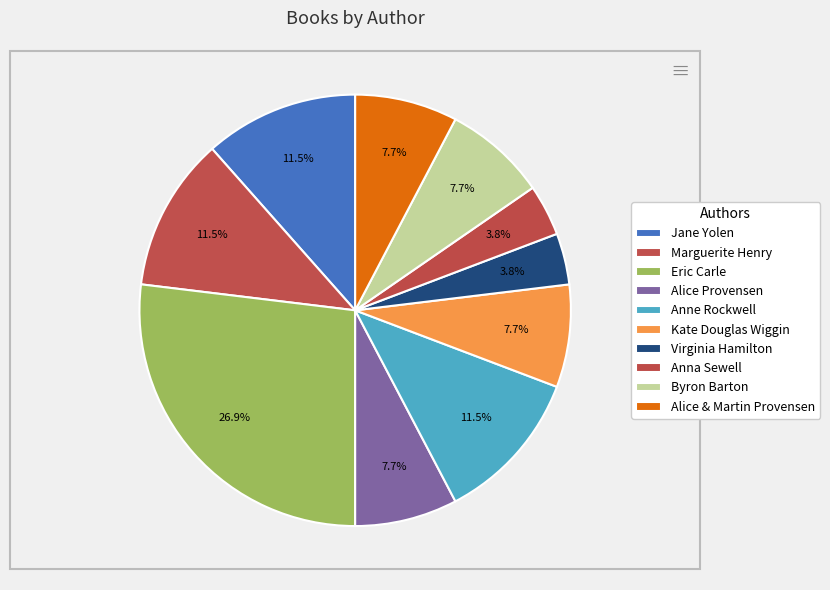

Is the sum of Eric Carle and Anne Rockwell greater than half?

No